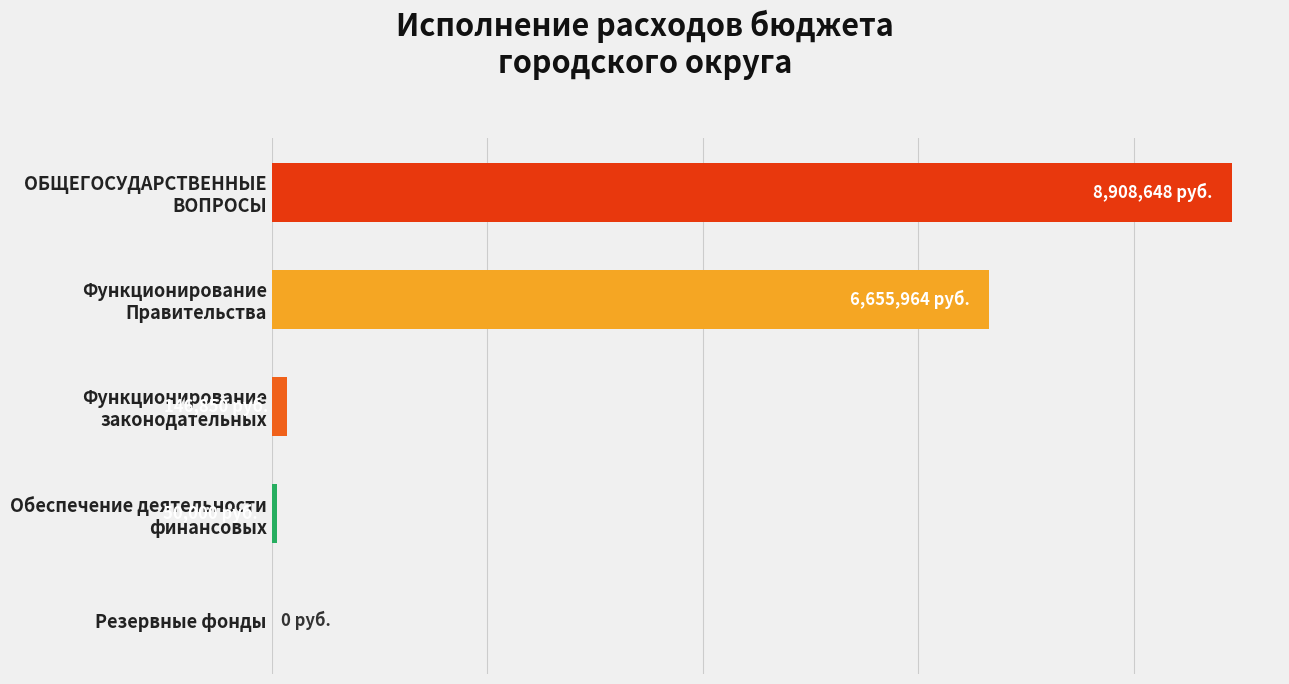

Rank the categories by value from highest to lowest.

0, 1, 2, 3, 4